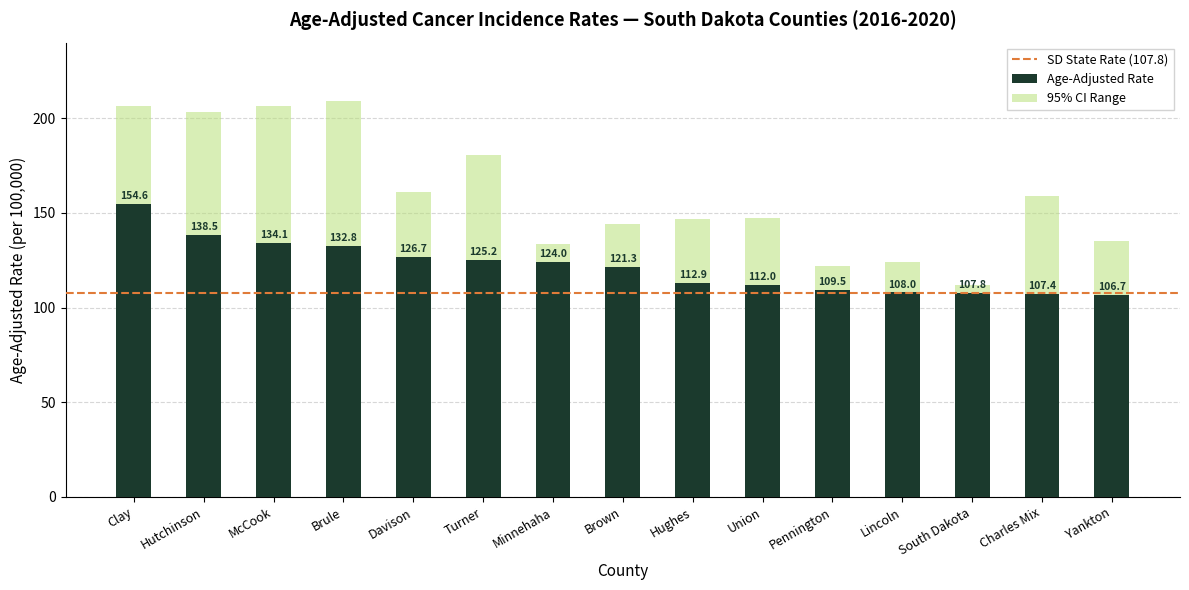

How many groups of bars are there?

15